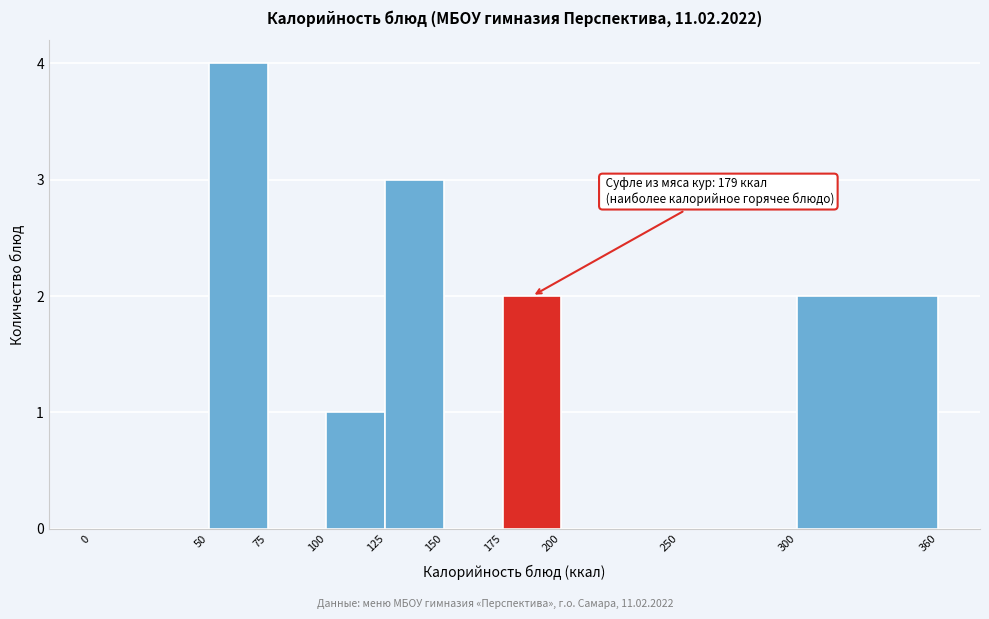

Which range on the x-axis has the tallest bar?

50 to 75